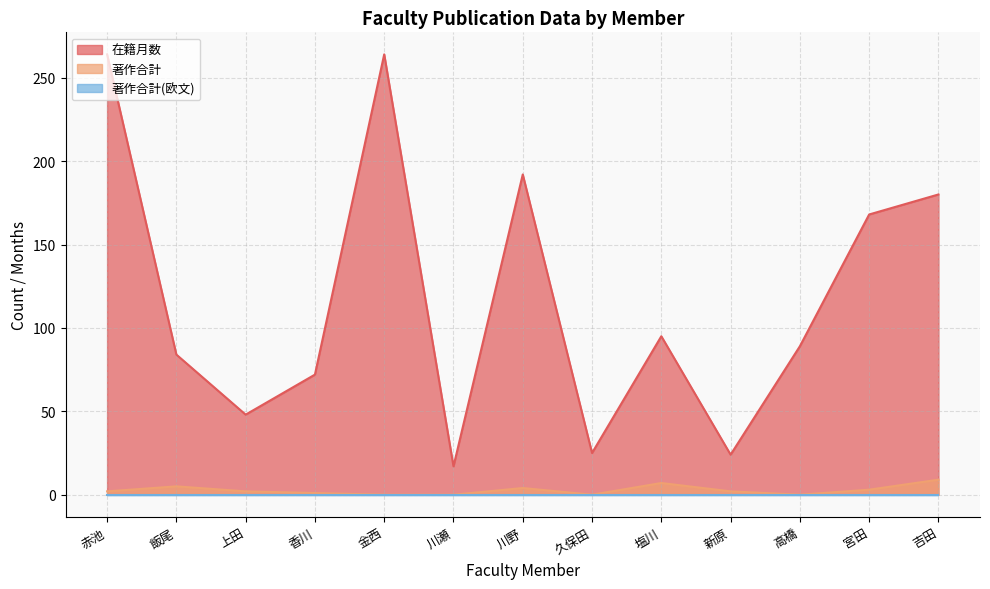

At which category is the sum across all series the highest?

赤池